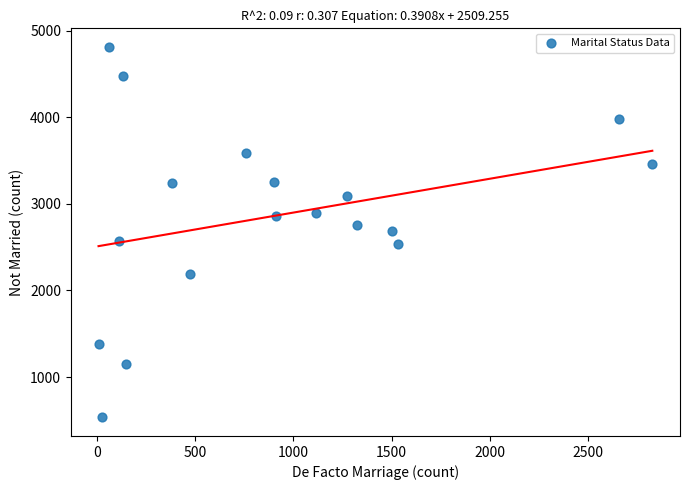

What is the range of X values (max minus min)?

2820